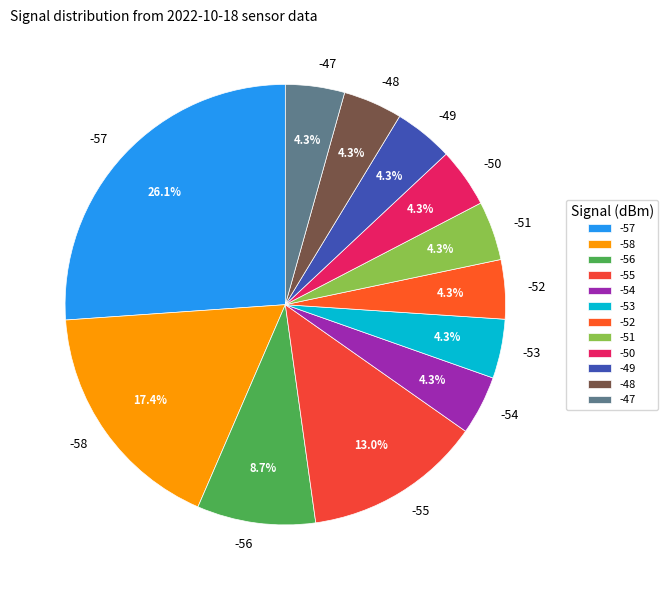

Does -58 represent more than half of the total?

No